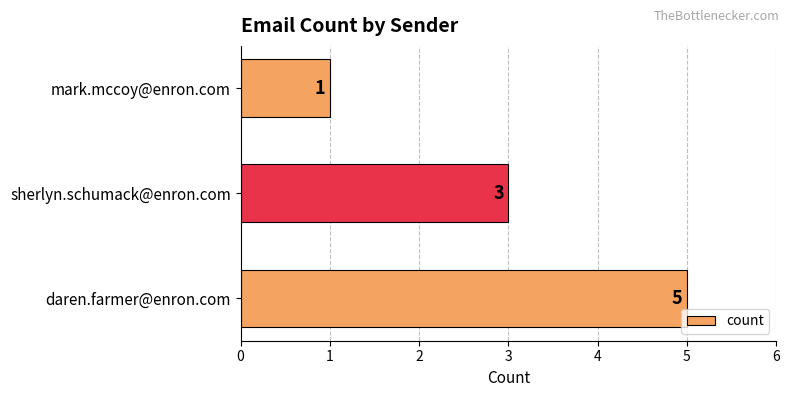

What is the ratio of the value at mark.mccoy@enron.com to the value at sherlyn.schumack@enron.com?

0.3